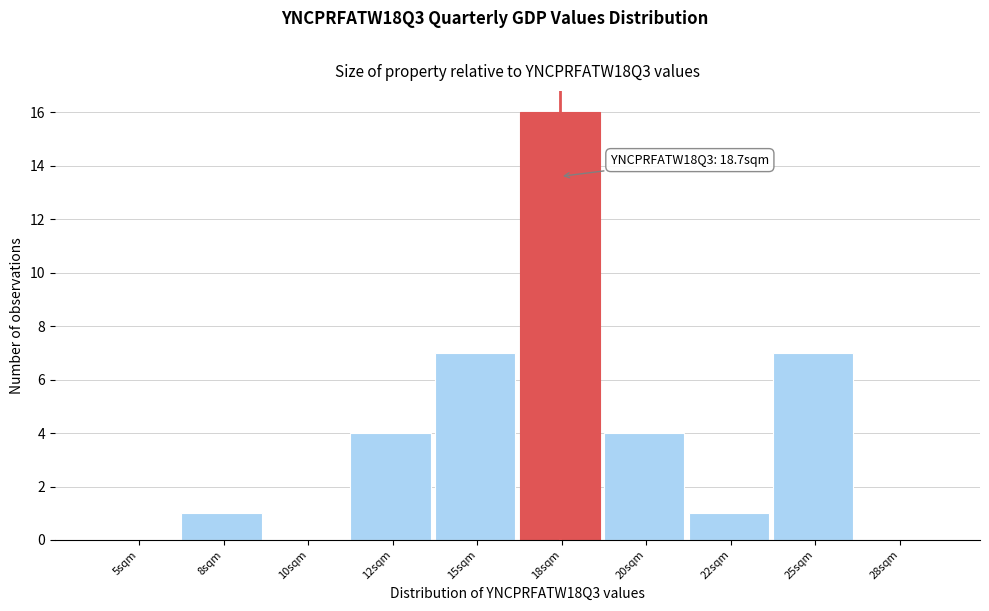

Reading left to right, what are all the values shown in this chart?

5sqm=0	8sqm=1	10sqm=0	12sqm=4	15sqm=7	18sqm=16	20sqm=4	22sqm=1	25sqm=7	28sqm=0